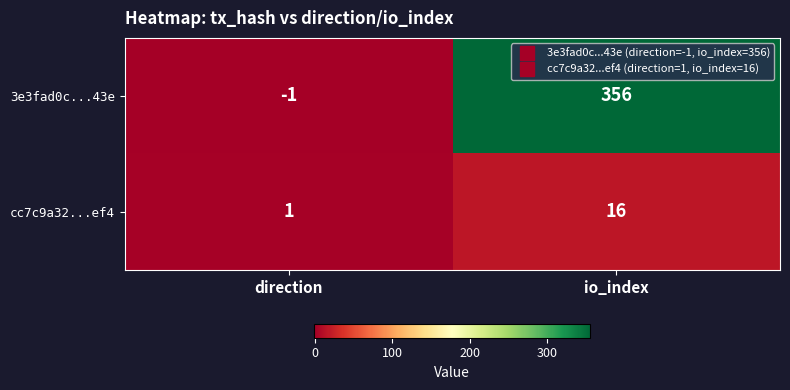

List the series in order of their peak value, highest first.

3e3fad0c...43e, cc7c9a32...ef4